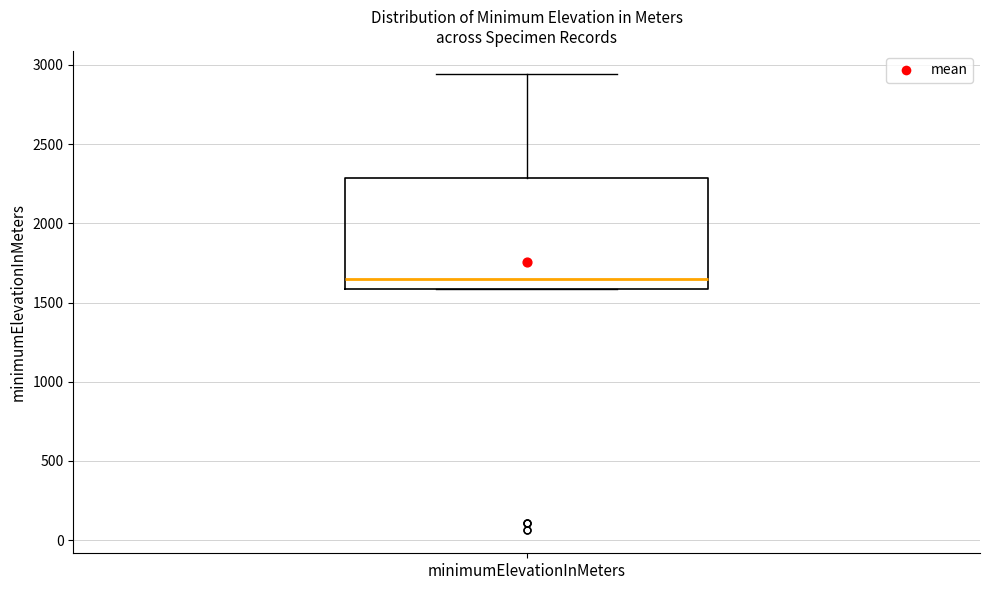

Where is the lower edge of the box for minimumElevationInMeters on the y-axis? The values are not printed on the chart, so give them approximately, as read against the axis.

1600